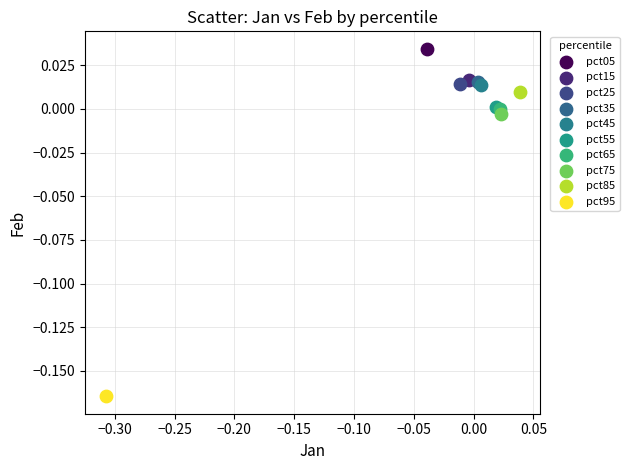

What are all the series names shown in the legend?

pct05, pct15, pct25, pct35, pct45, pct55, pct65, pct75, pct85, pct95